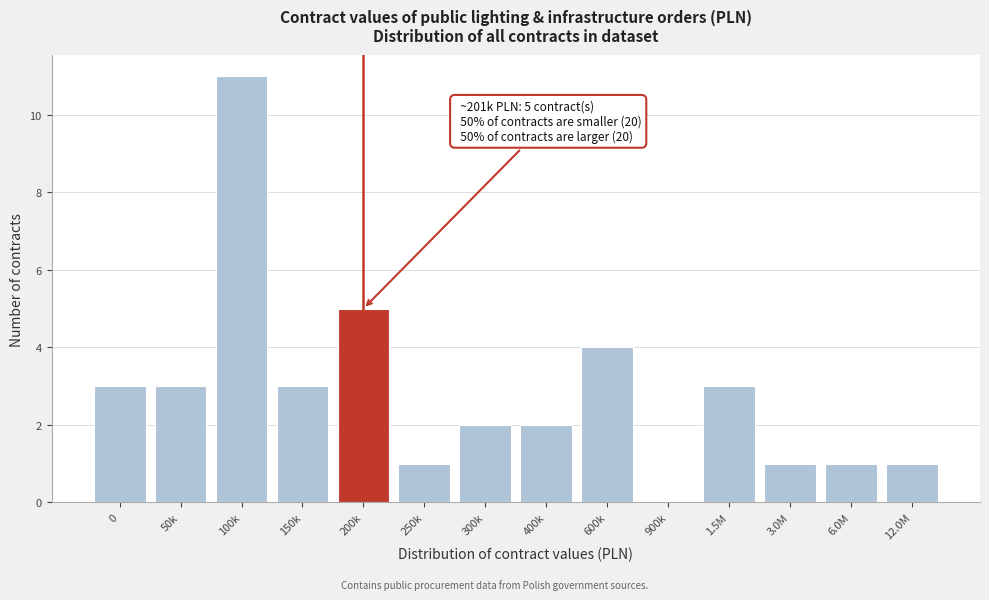

Reading left to right, what are all the values shown in this chart?

0=3	50k=3	100k=11	150k=3	200k=5	250k=1	300k=2	400k=2	600k=4	900k=0	1.5M=3	3.0M=1	6.0M=1	12.0M=1